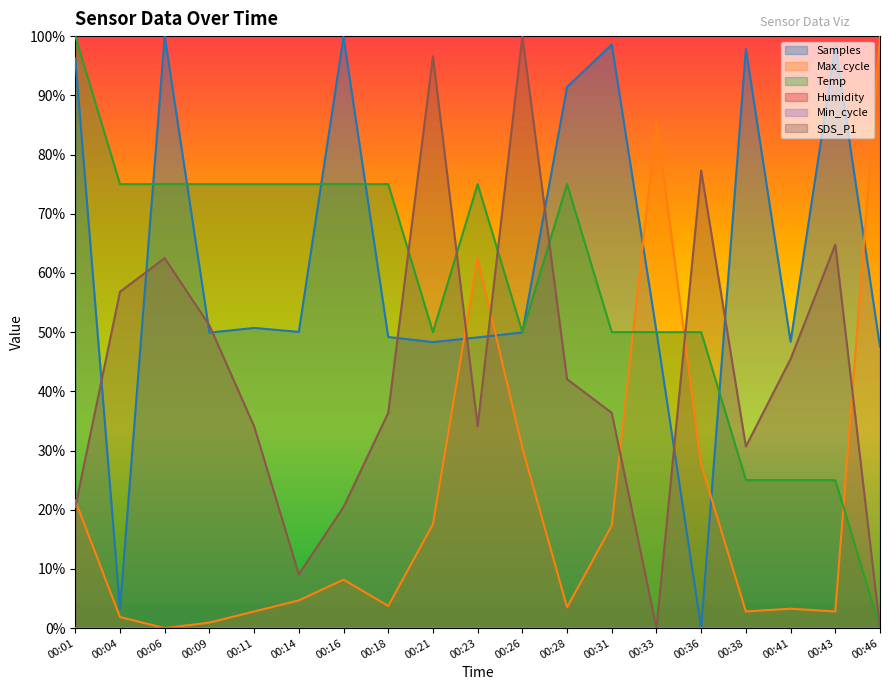

Which category has the lowest value across all series?

00:36